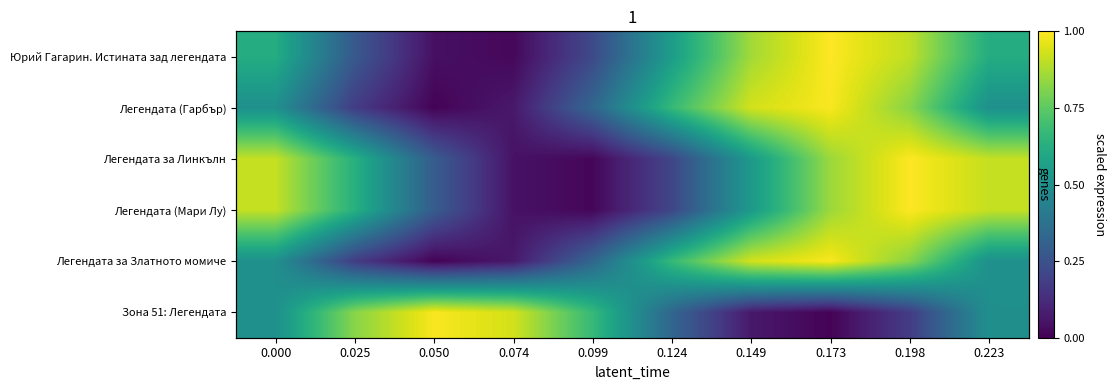

Between 0.050 and 0.099, which is larger?

0.099